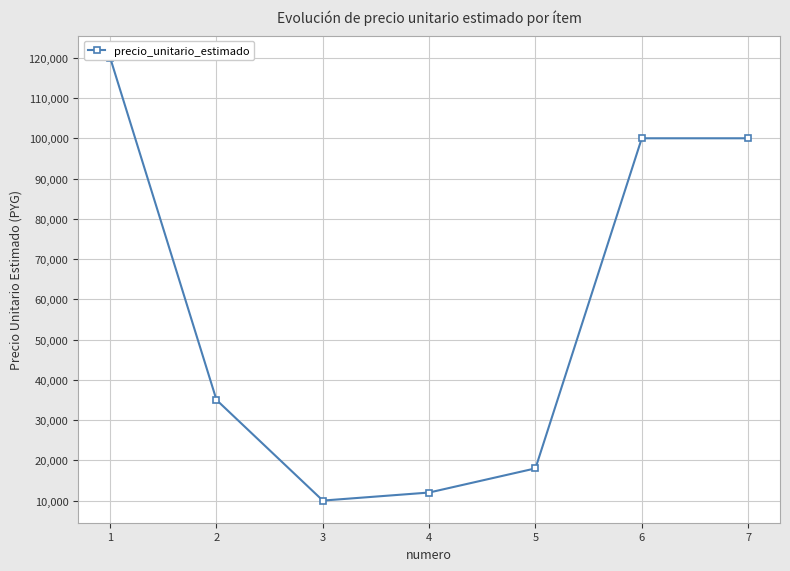

Reading right to left, transcribe all the data shown in this chart.

100000	100000	18000	12000	10000	35000	120000